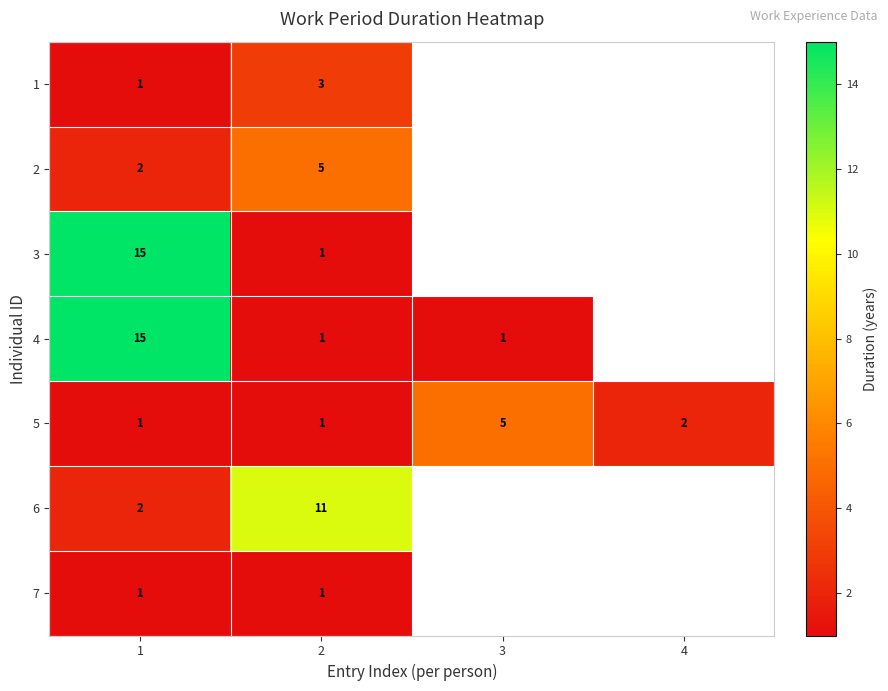

At which category does the chart reach its minimum across all series?

1